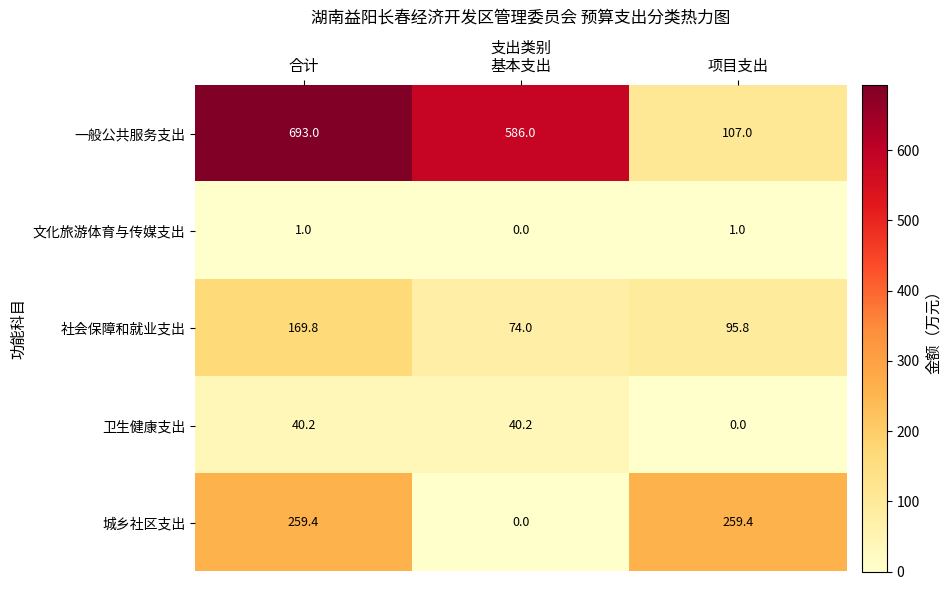

The 卫生健康支出 series shows 56.7 at 基本支出. True or false?

False